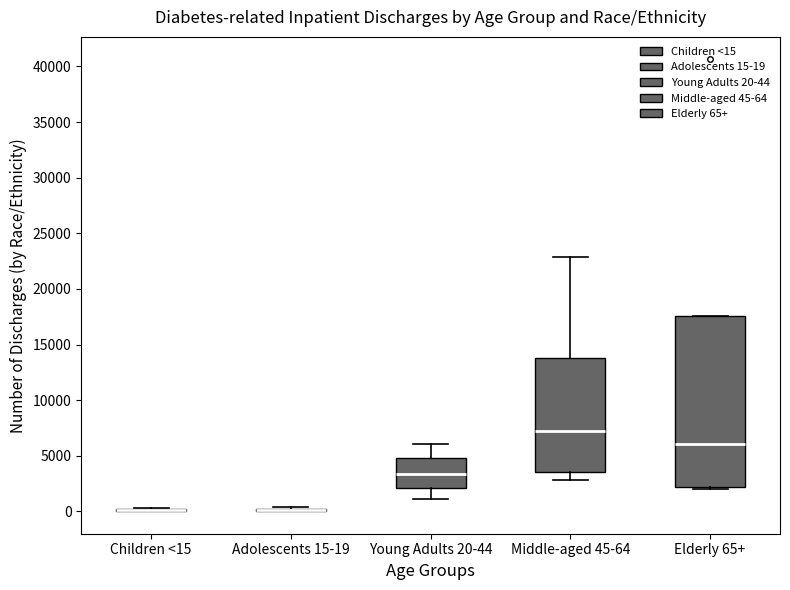

Comparing the boxes themselves (not the whiskers), which one is the tallest?

Elderly 65+